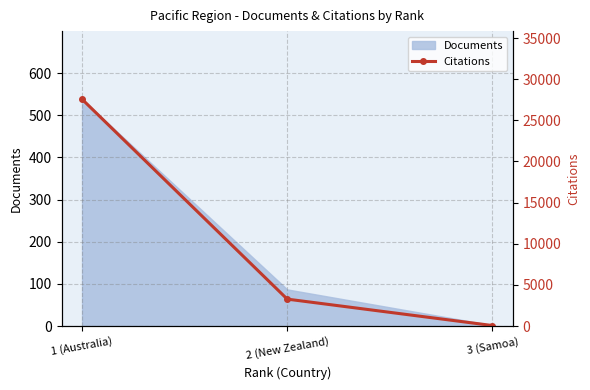

Where does the data first go above 3279?

1 (Australia)